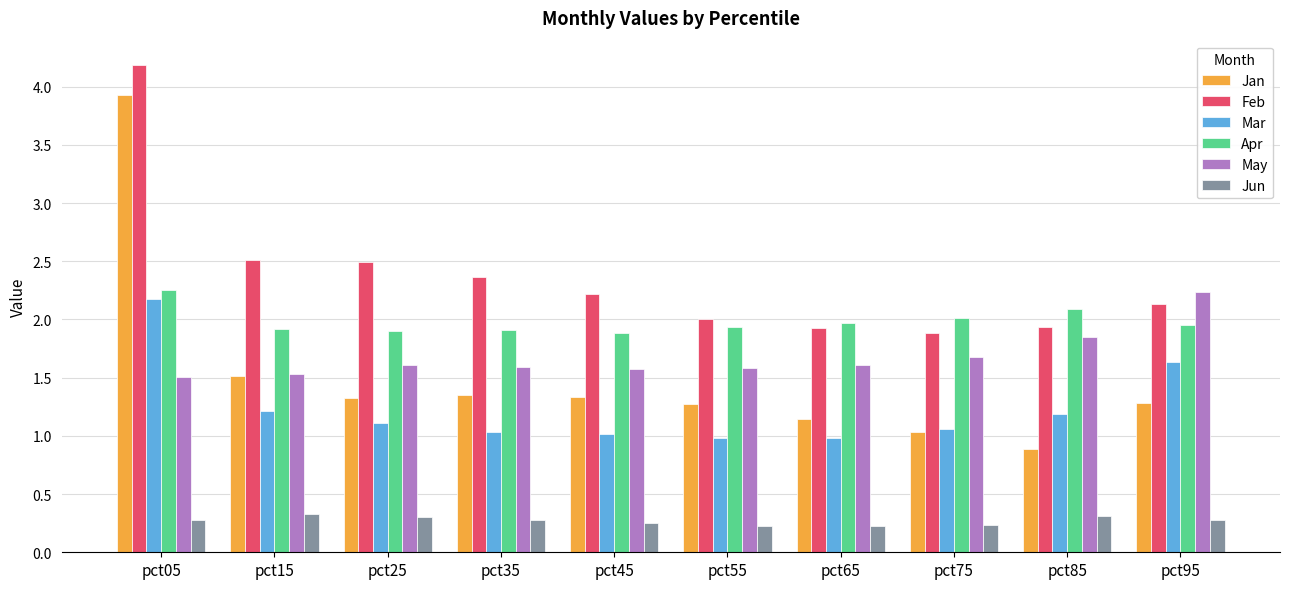

The value of May at pct85 is 0.9. True or false?

False